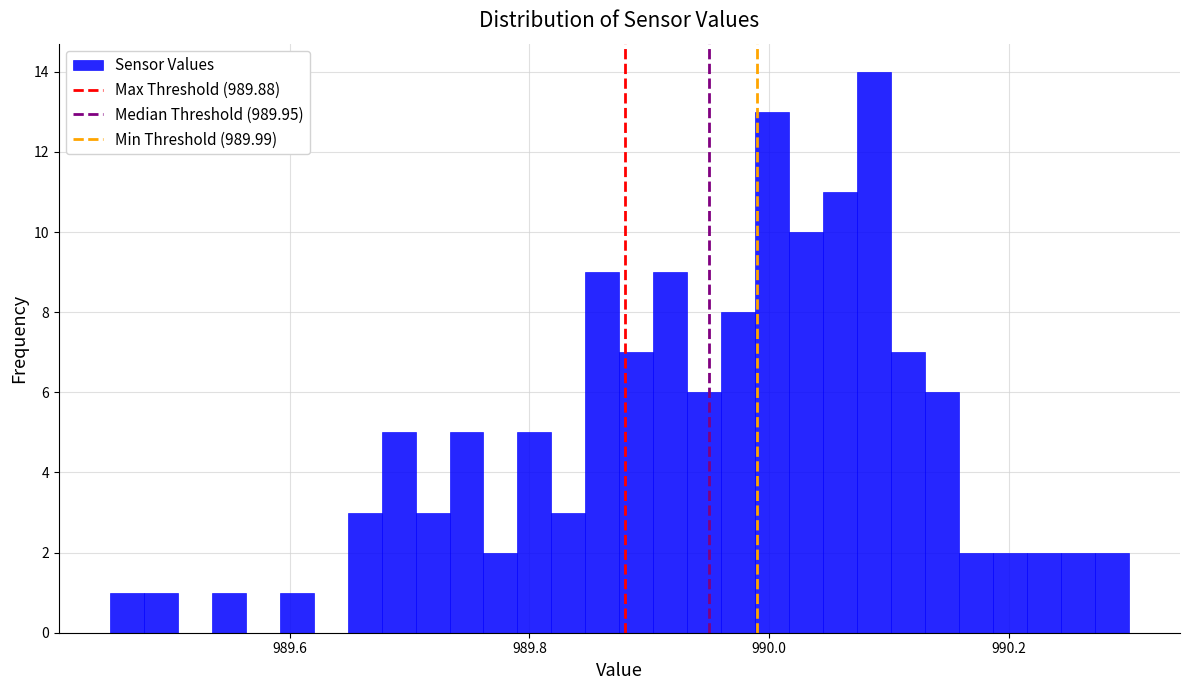

Around what value on the x-axis is the tallest bar? Give the approximate position of its centre, as read against the axis.

990.08